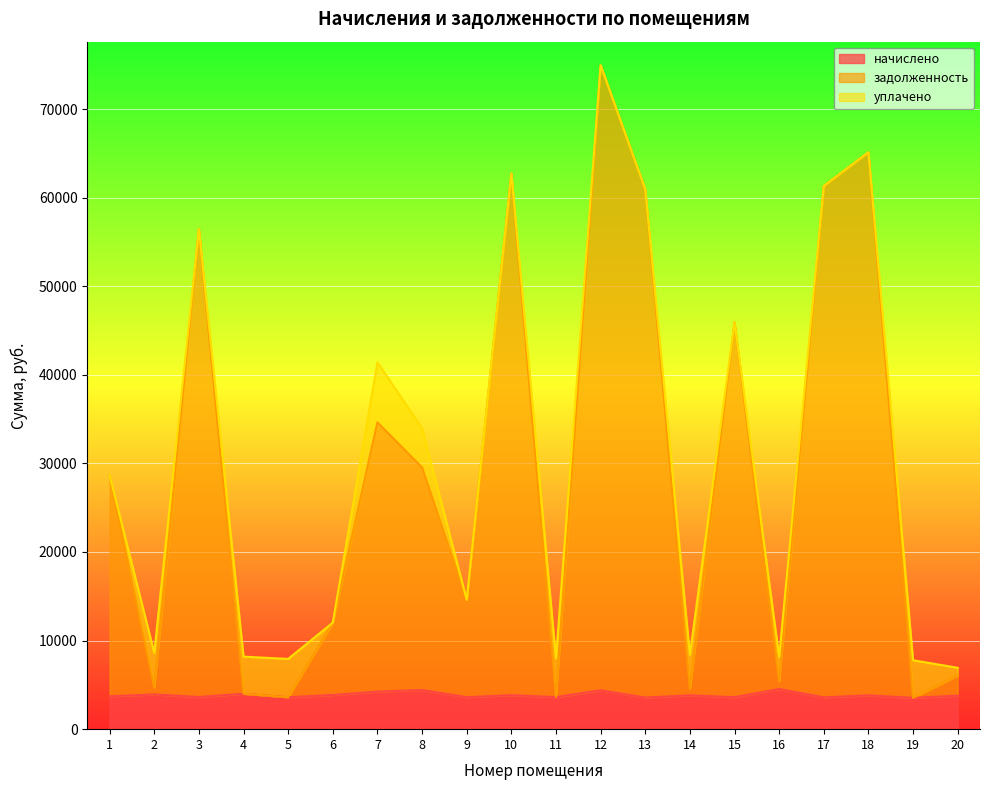

How many lines are shown in the chart?

3